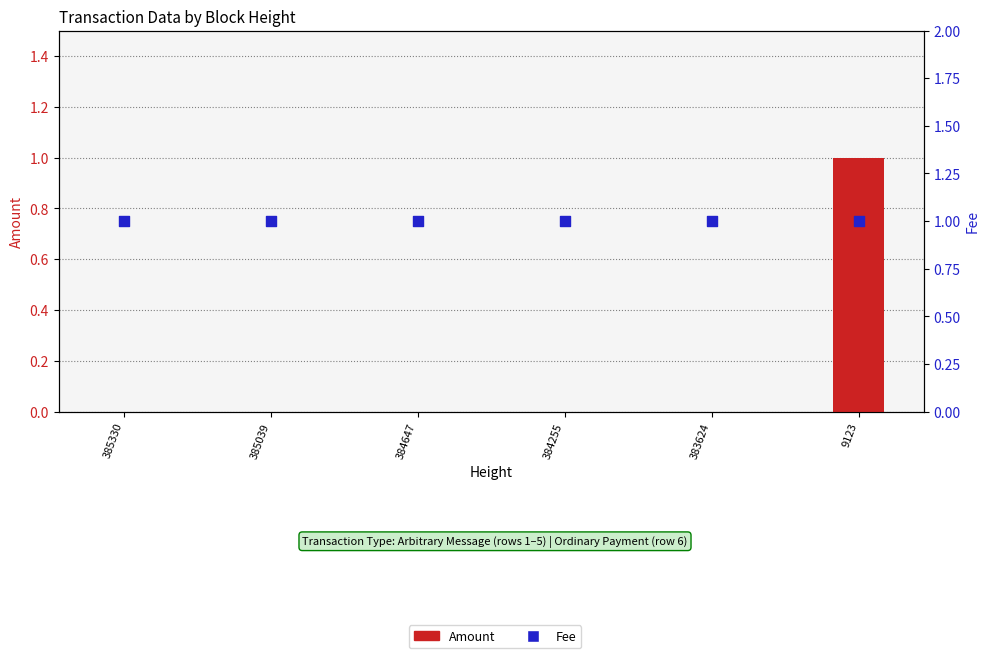

At how many categories does at least one series exceed 0?

6